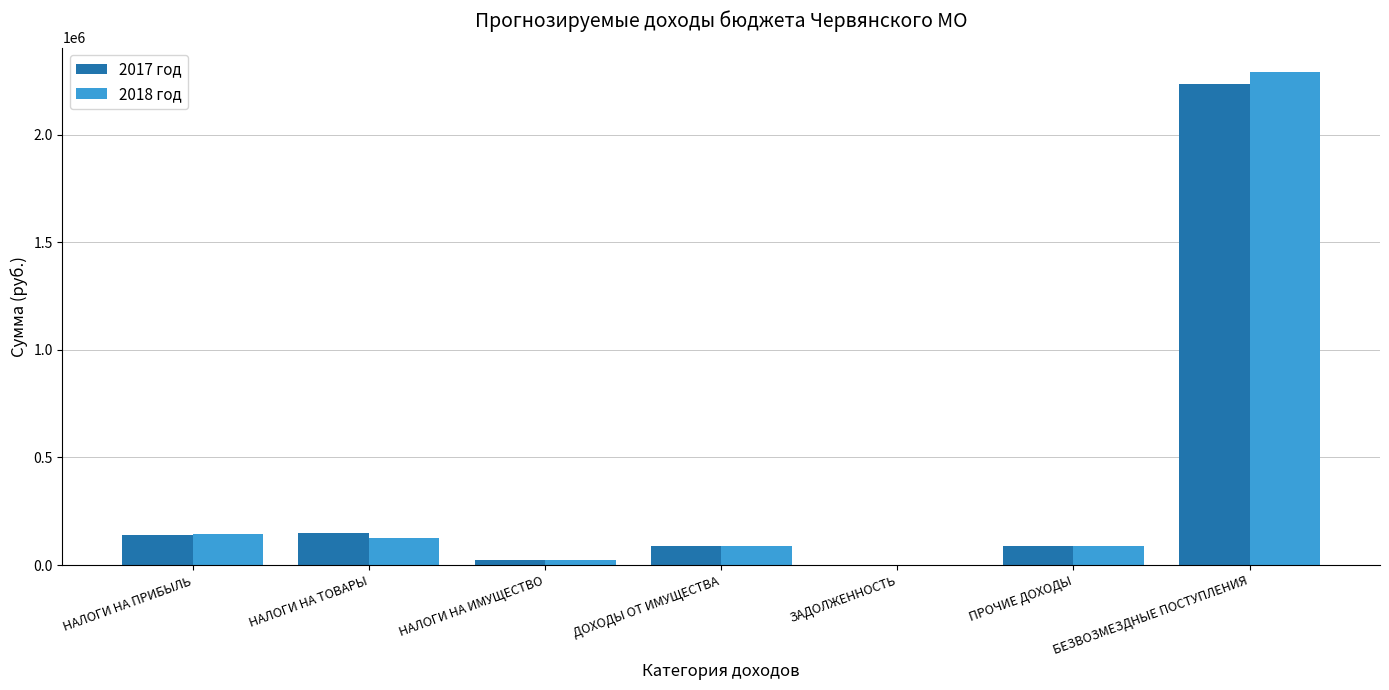

What is the total value across all series at ДОХОДЫ ОТ ИМУЩЕСТВА?

178000